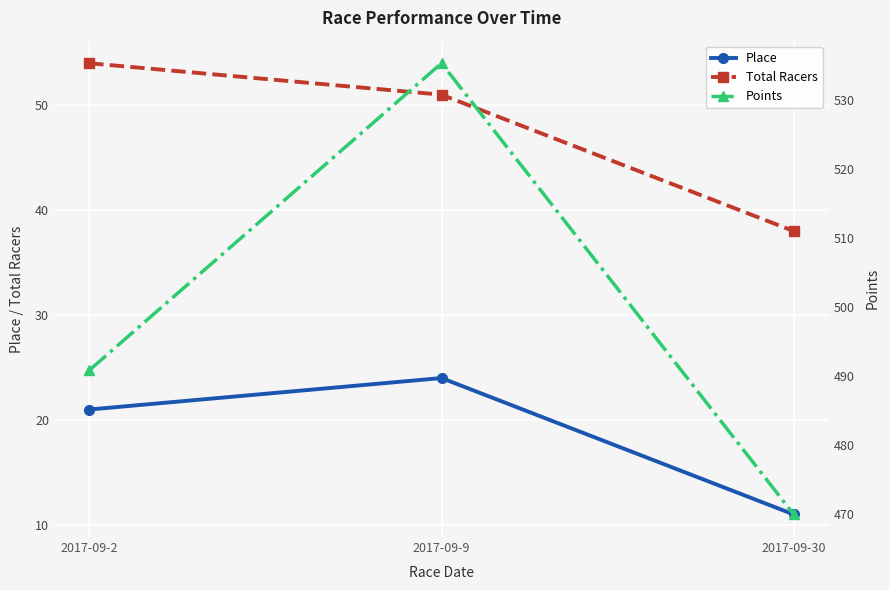

At which label is Place closest to 17?

2017-09-2